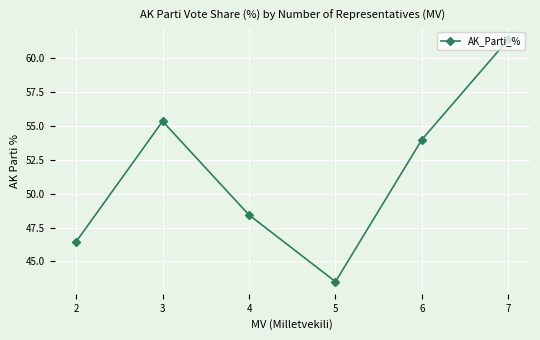

Does the chart have visible grid lines?

Yes